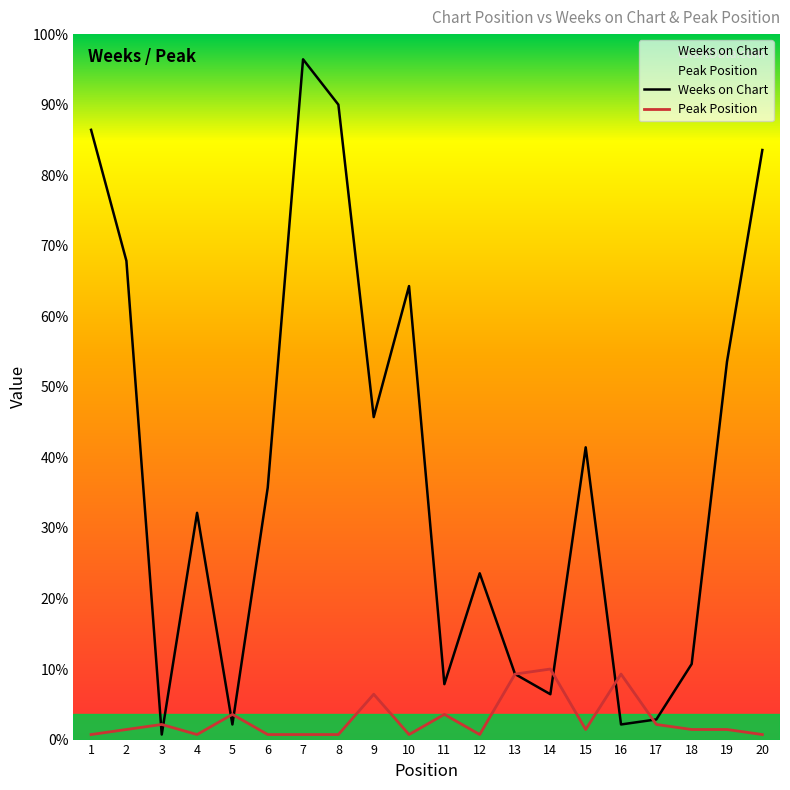

What is the value of the Peak Position point at the 3rd from the left?

3